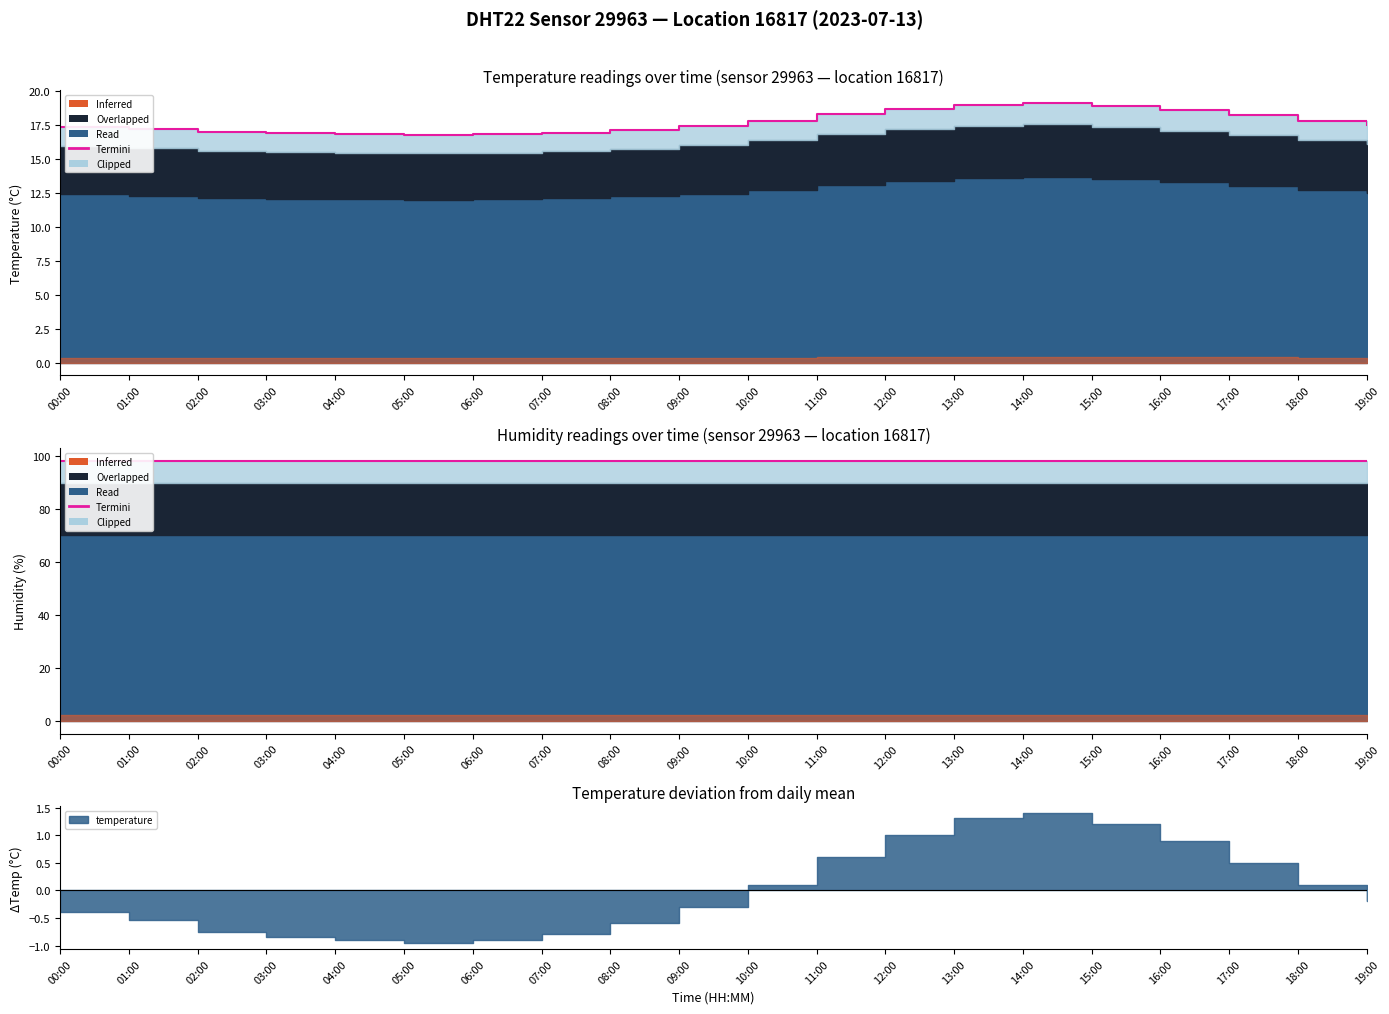

Reading left to right, list all the values displayed in this chart.

17.3	17.2	17.0	16.9	16.9	16.8	16.9	17.0	17.1	17.4	17.8	18.3	18.7	19.0	19.1	18.9	18.6	18.2	17.8	17.5